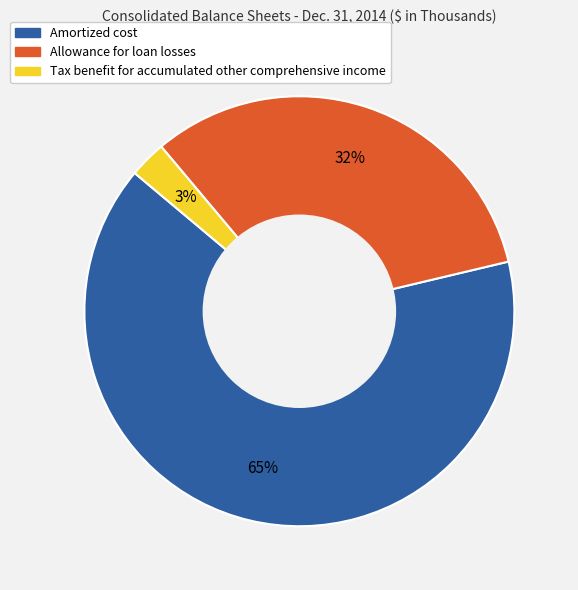

Between Amortized cost and Tax benefit for accumulated other comprehensive income, which is larger?

Amortized cost